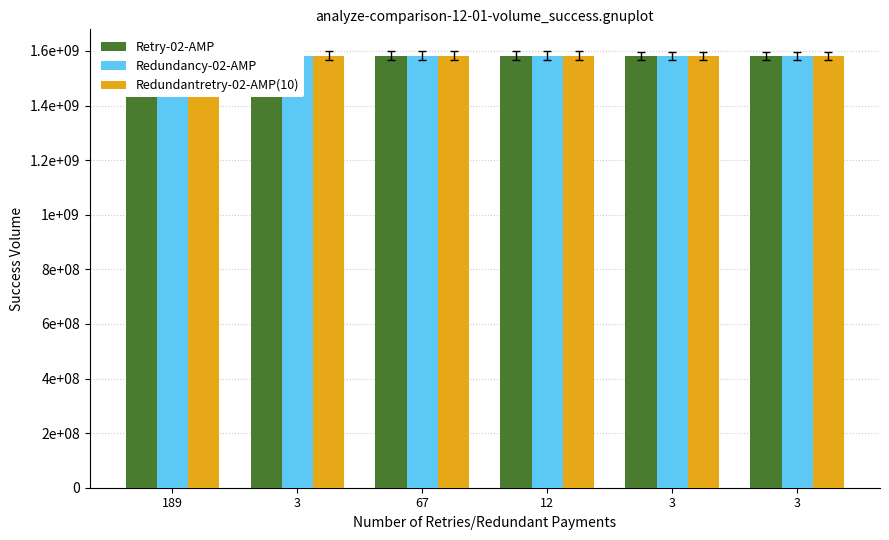

How many series are shown in this chart?

3